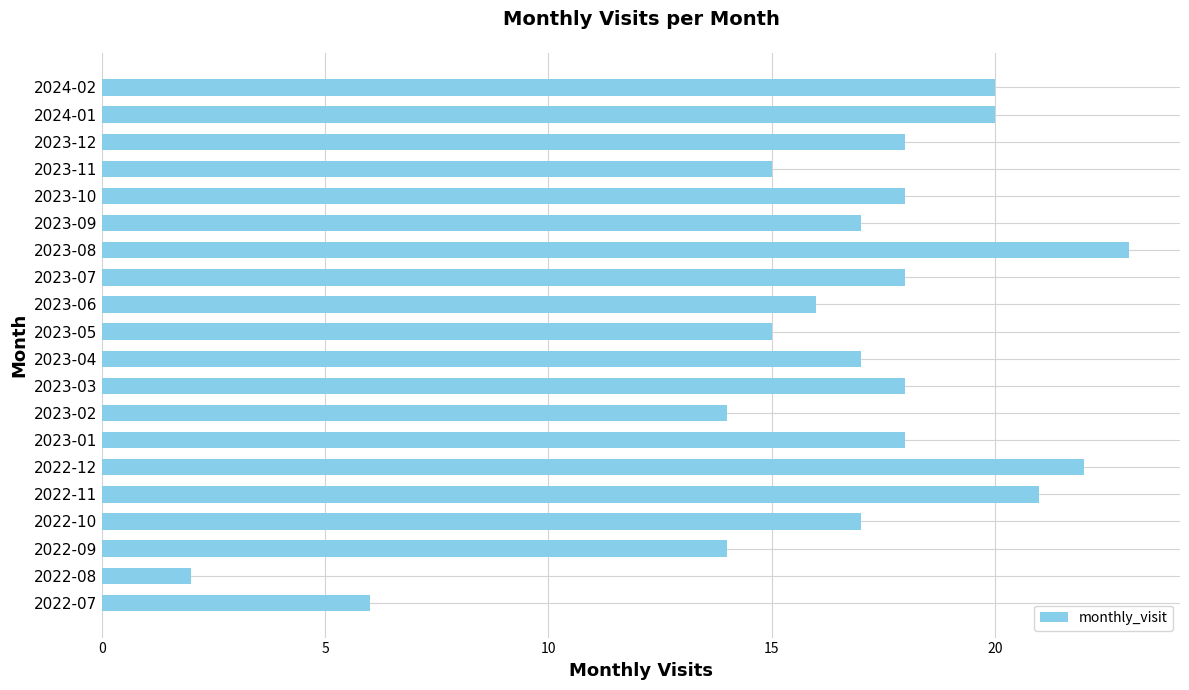

Between 2023-08 and 2023-11, which is larger?

2023-08